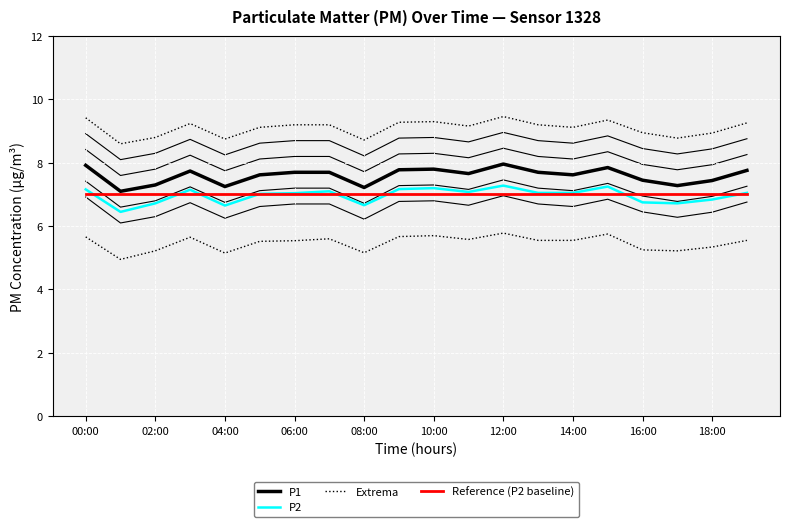

What is the label of the 10th point from the right?

10:00